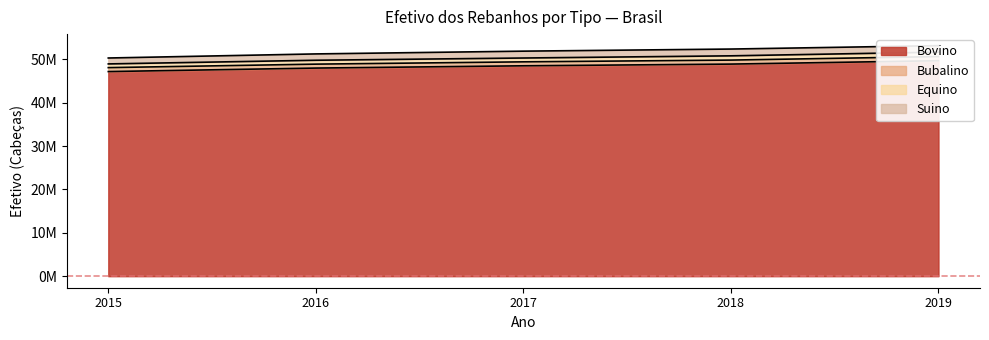

At how many categories does at least one series exceed 43161799?

5